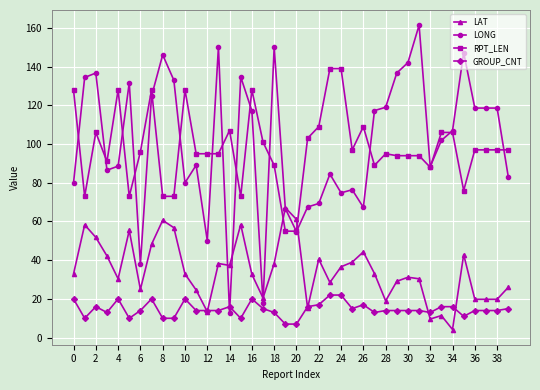

What is the value of the RPT_LEN point at the 32nd from the left?

94.0